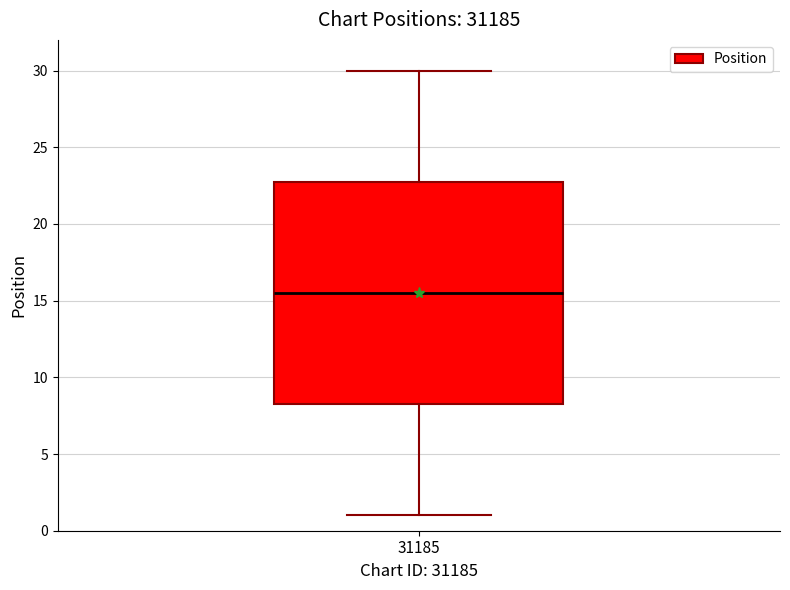

Where is the lower edge of the box at x = 31185 on the y-axis? The values are not printed on the chart, so give them approximately, as read against the axis.

8.5